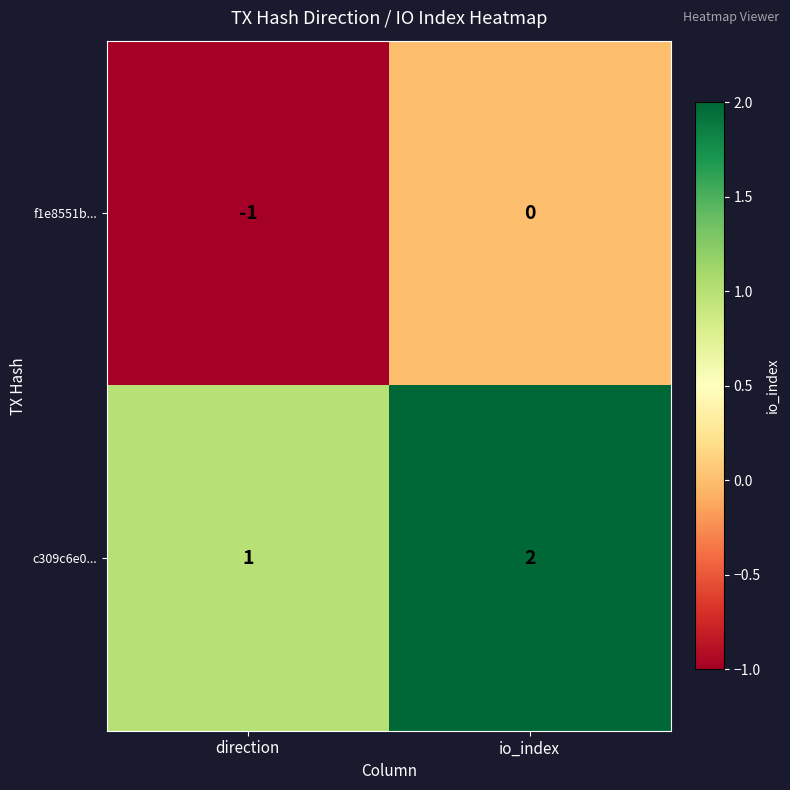

At which category is the sum across all series the highest?

io_index